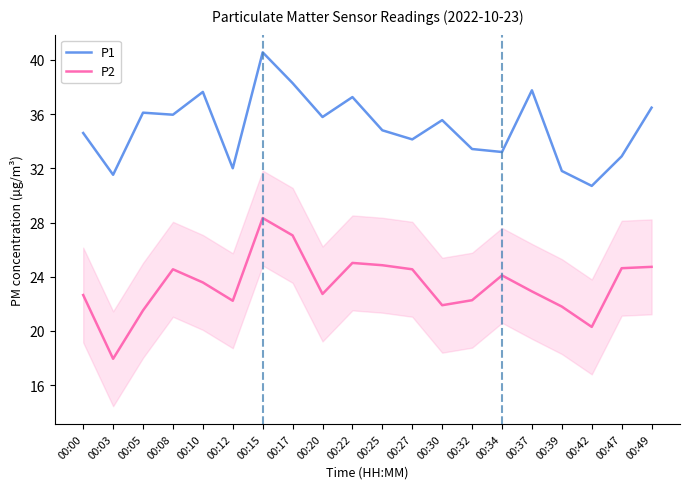

True or false: P1 and P2 cross at least once.

False